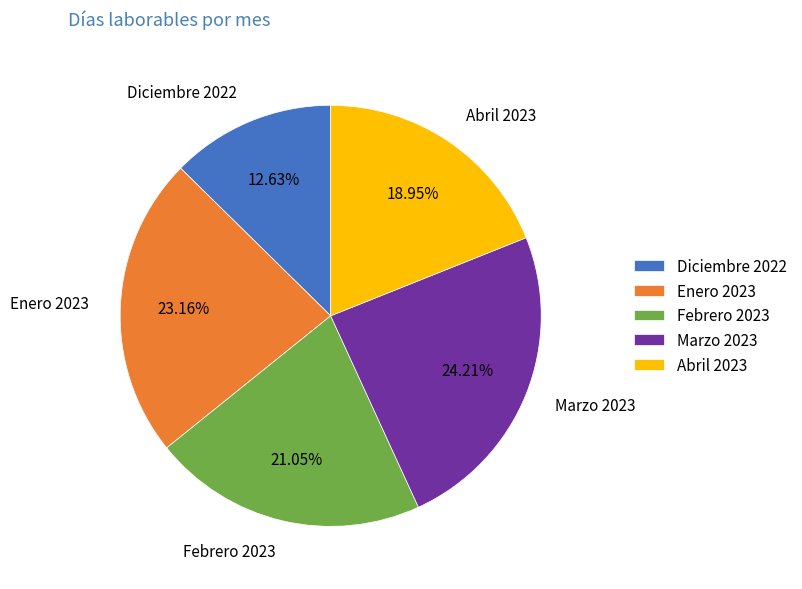

Does Febrero 2023 account for over 50% of the chart?

No